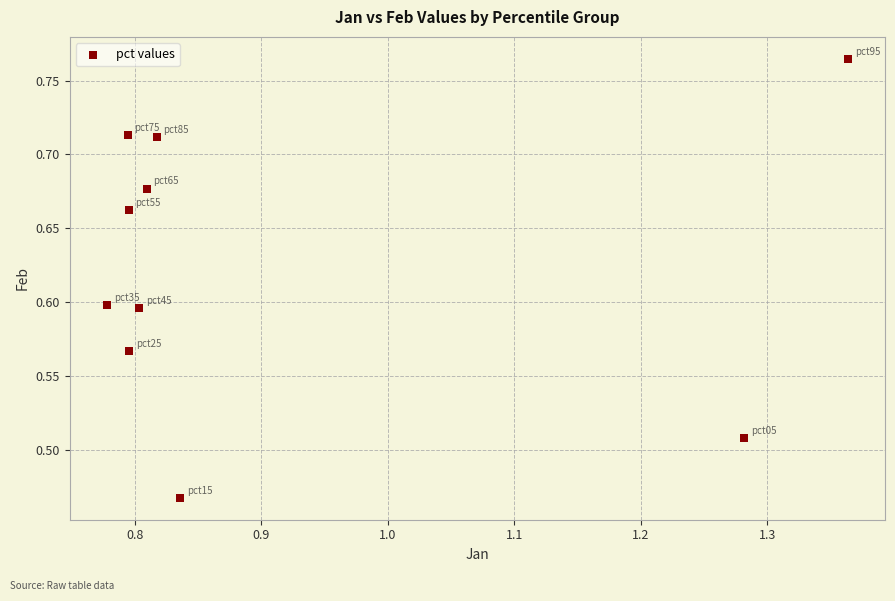

What is the average X value?

0.9